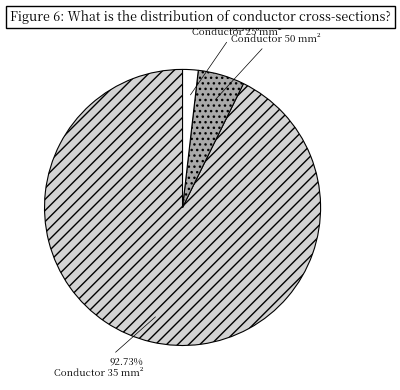

How many slices are in this pie chart?

3